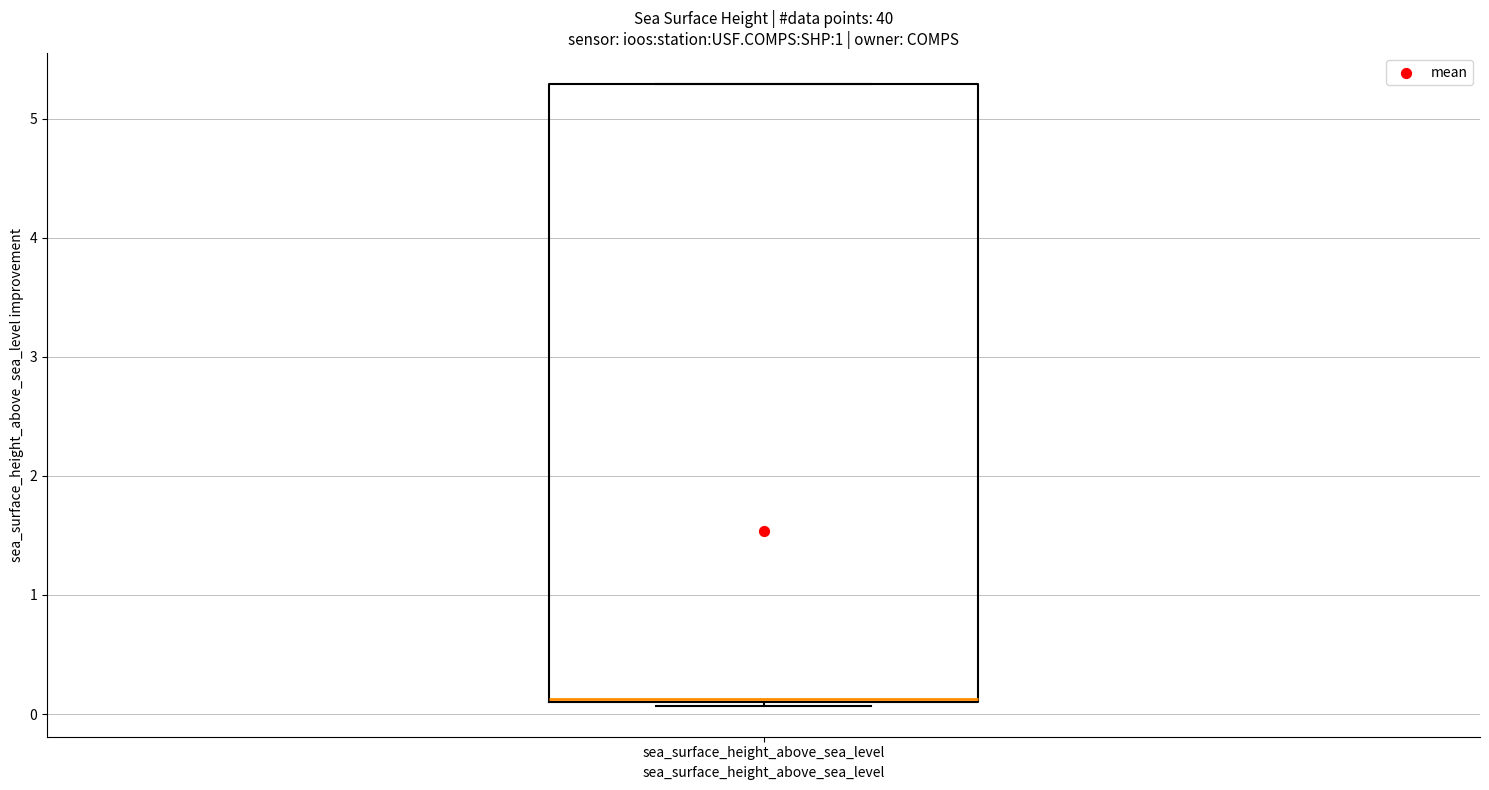

Where is the lower edge of the box for sea_surface_height_above_sea_level on the y-axis? The values are not printed on the chart, so give them approximately, as read against the axis.

0.1